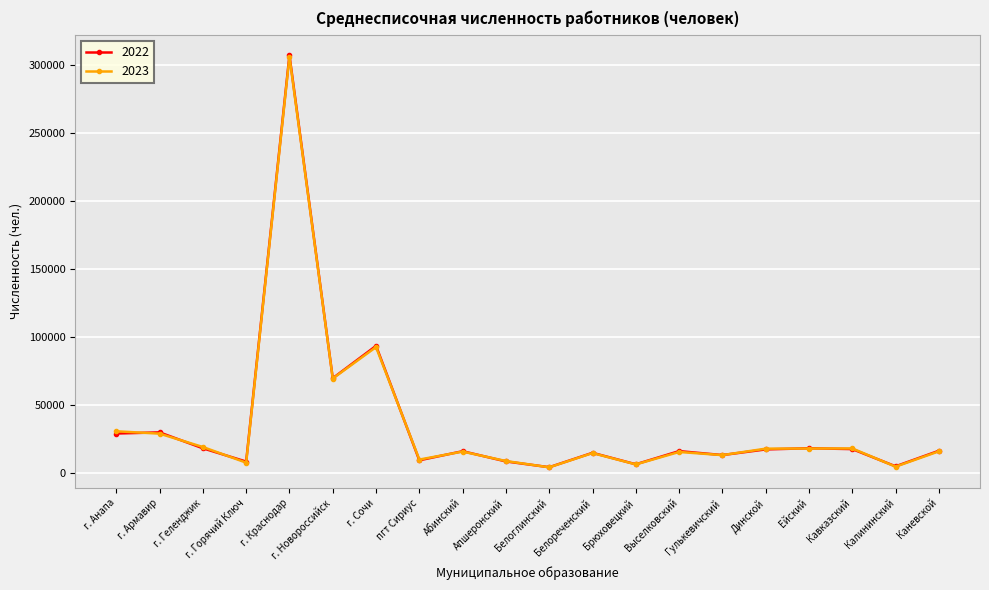

What is the label of the 3rd point from the right?

Кавказский